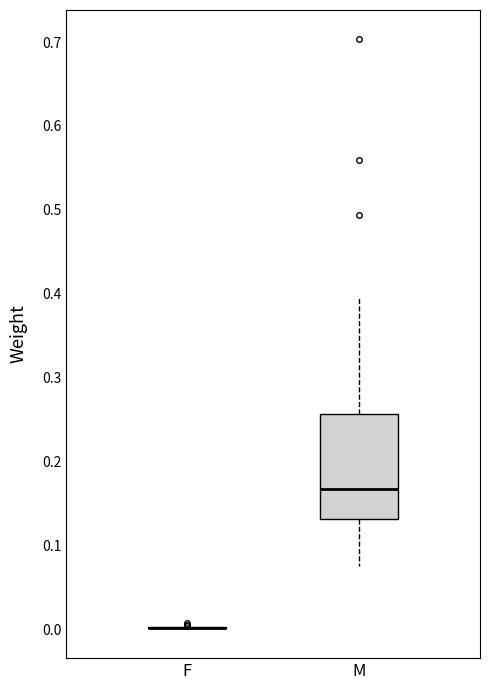

Reading left to right, transcribe this box plot: for each box, give where its median line is, the range the box spans, and where its two whiskers end, as read against the y-axis. The values are not printed on the chart, so give them approximately, as read against the axis.

F: box collapsed to a line at 0.00, whiskers 0.00 to 0.00
M: median 0.17, box 0.13 to 0.26, whiskers 0.08 to 0.40